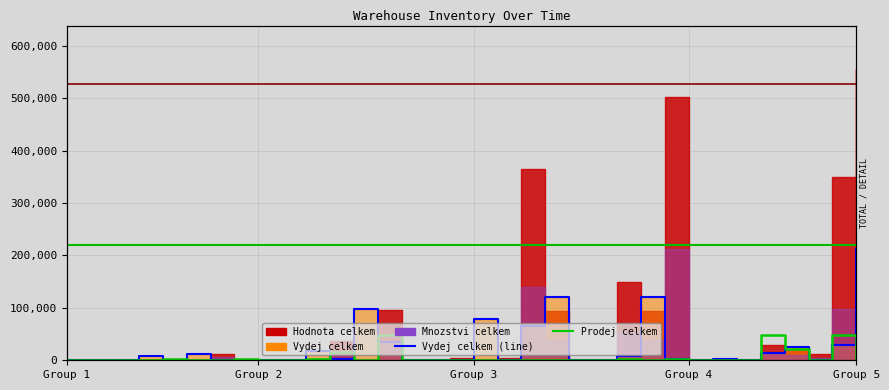

How many interior local valleys does the Prodej celkem (×50) series have?

4